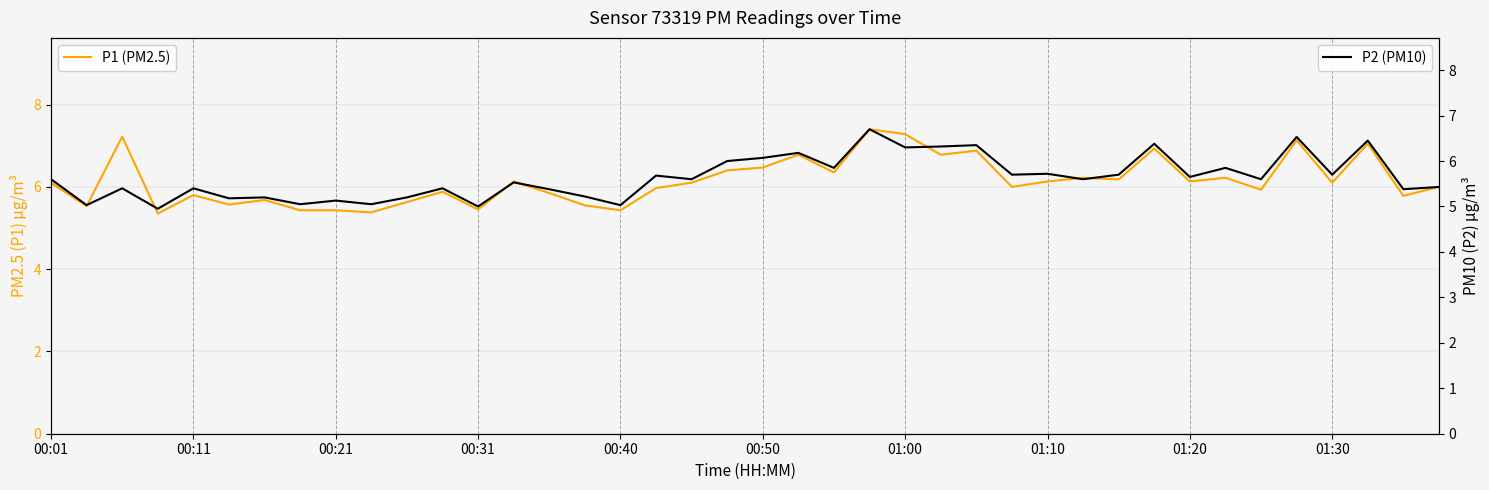

True or false: P2 (PM10) and P1 (PM2.5) cross at least once.

False